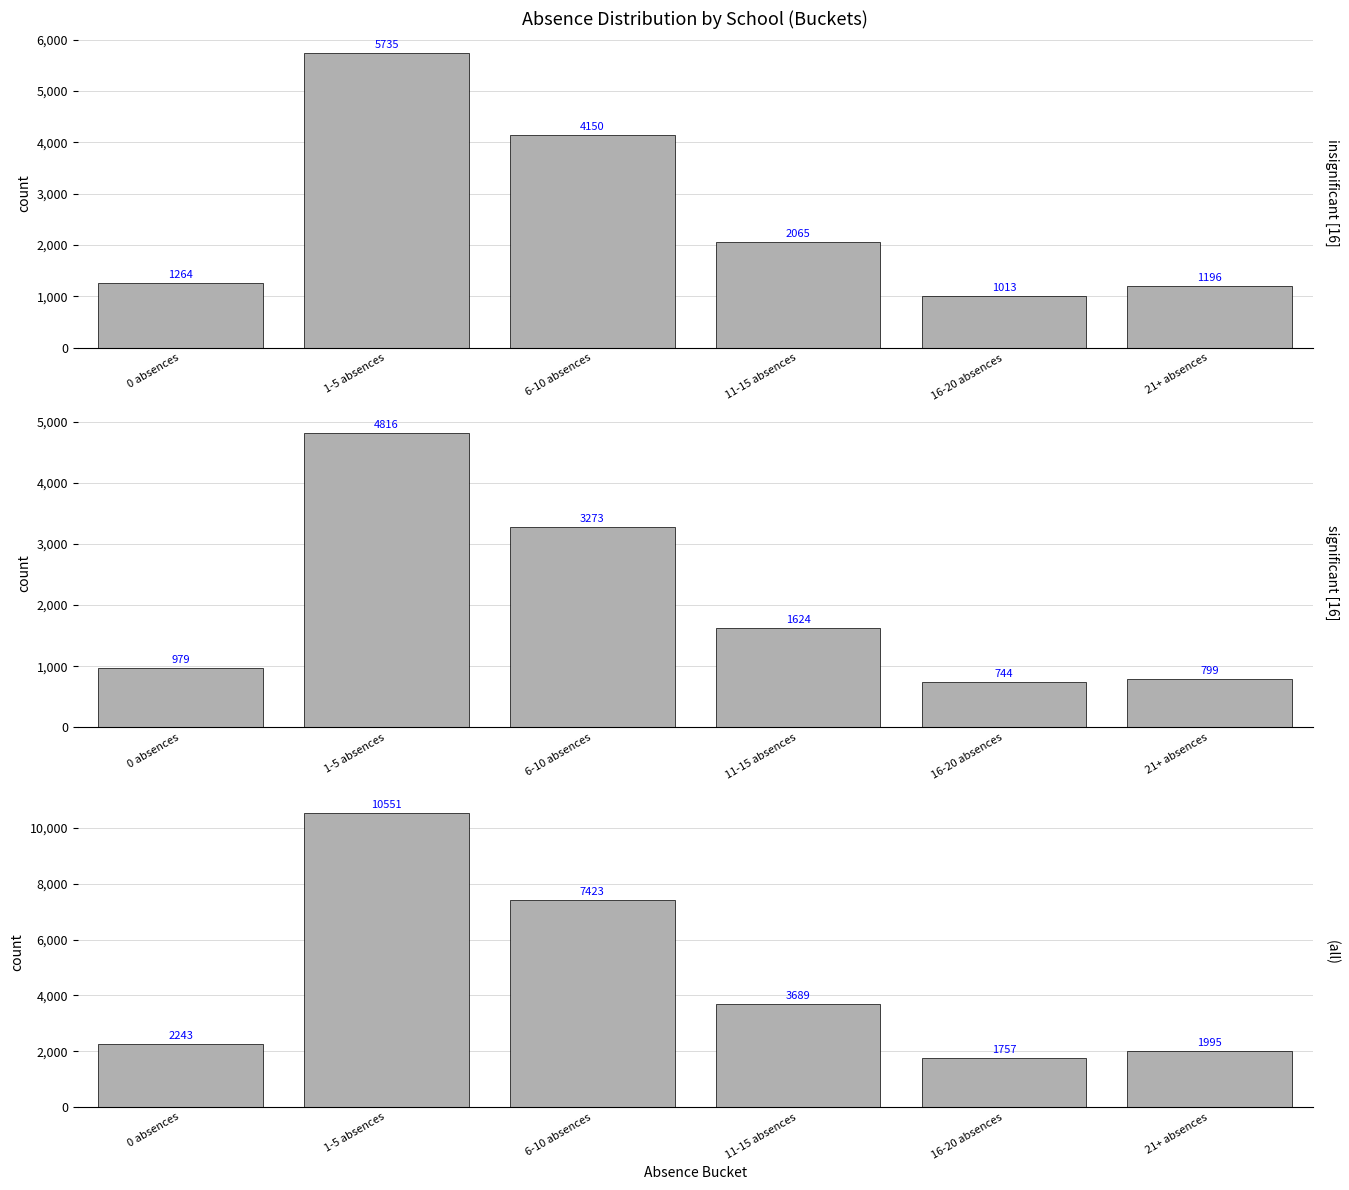

Is it true that significant [16] equals 1624 at 11-15 absences?

True